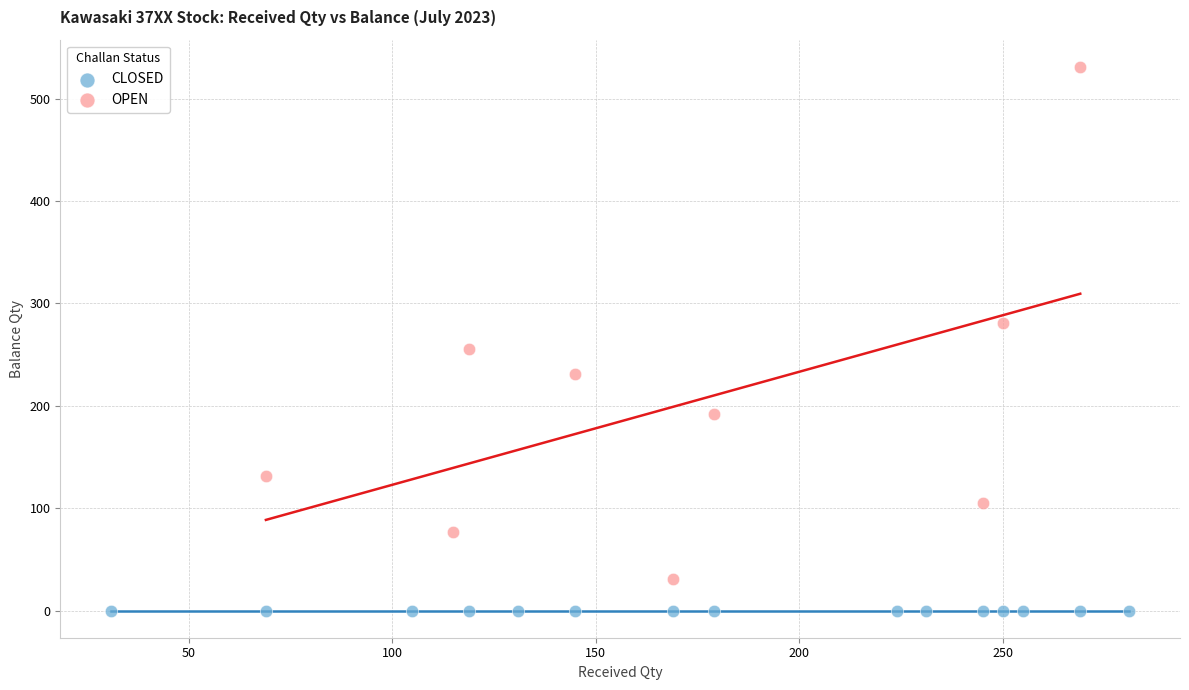

Which series contains the lowest Y value?

CLOSED